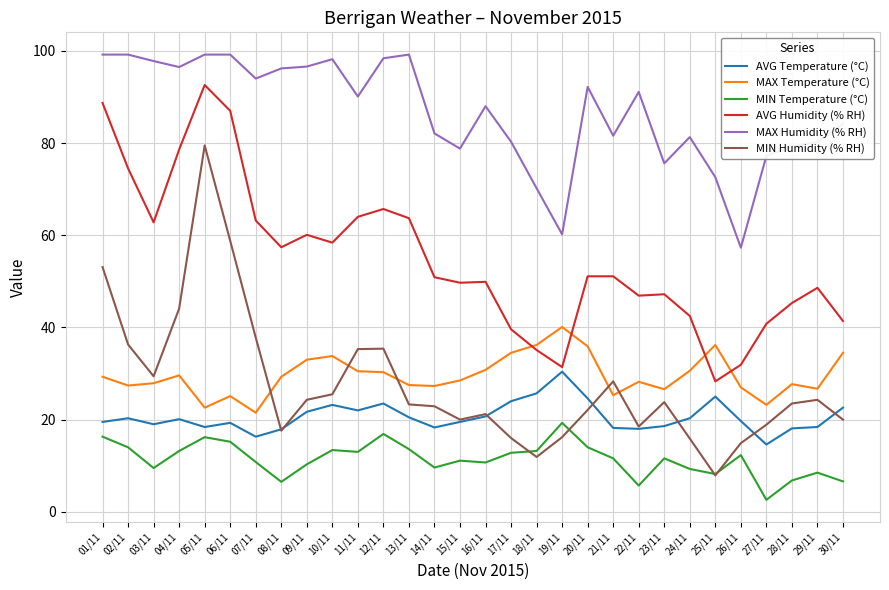

The value of AVG Temperature (°C) at 11/11 is 11.6. True or false?

False